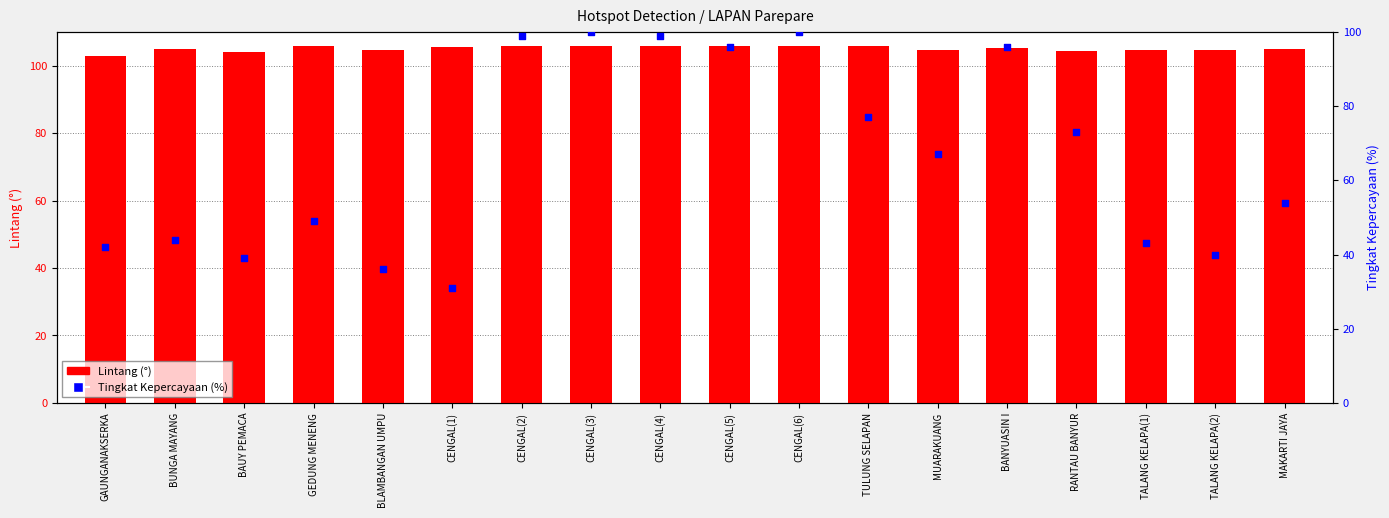

Which series has the largest Y range (max minus min)?

Tingkat Kepercayaan (%)